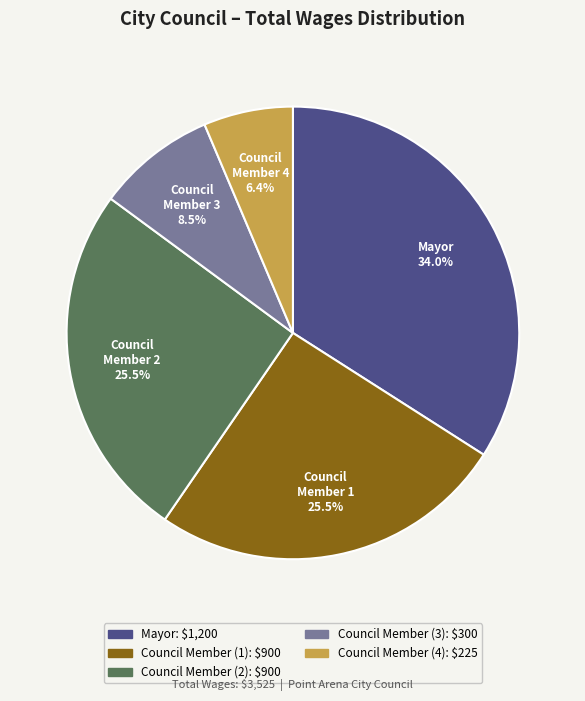

Does any single category account for the majority?

No